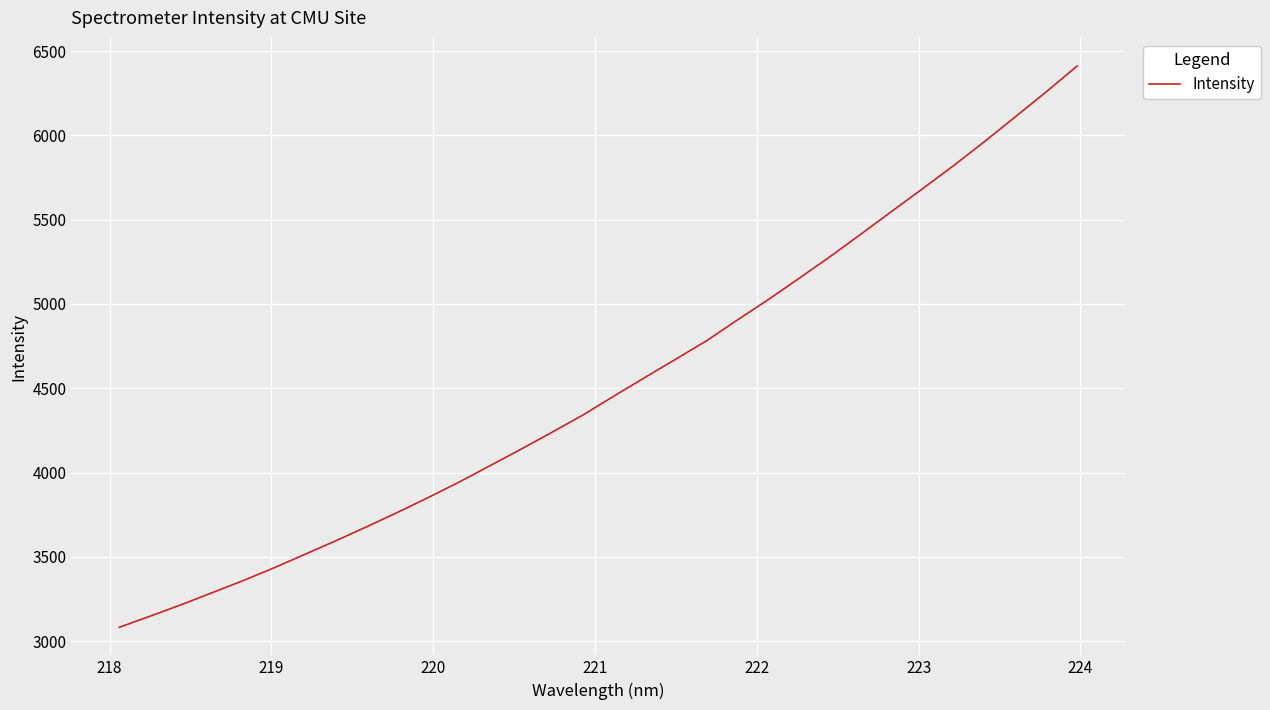

What is the smallest value displayed?

3082.6